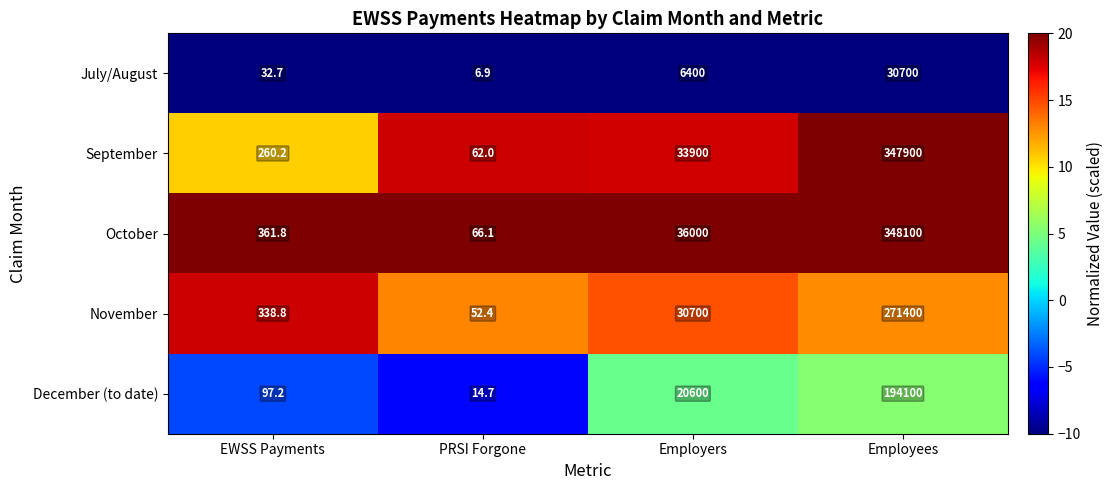

What is the difference between the highest and lowest values at Employees?

317400.0